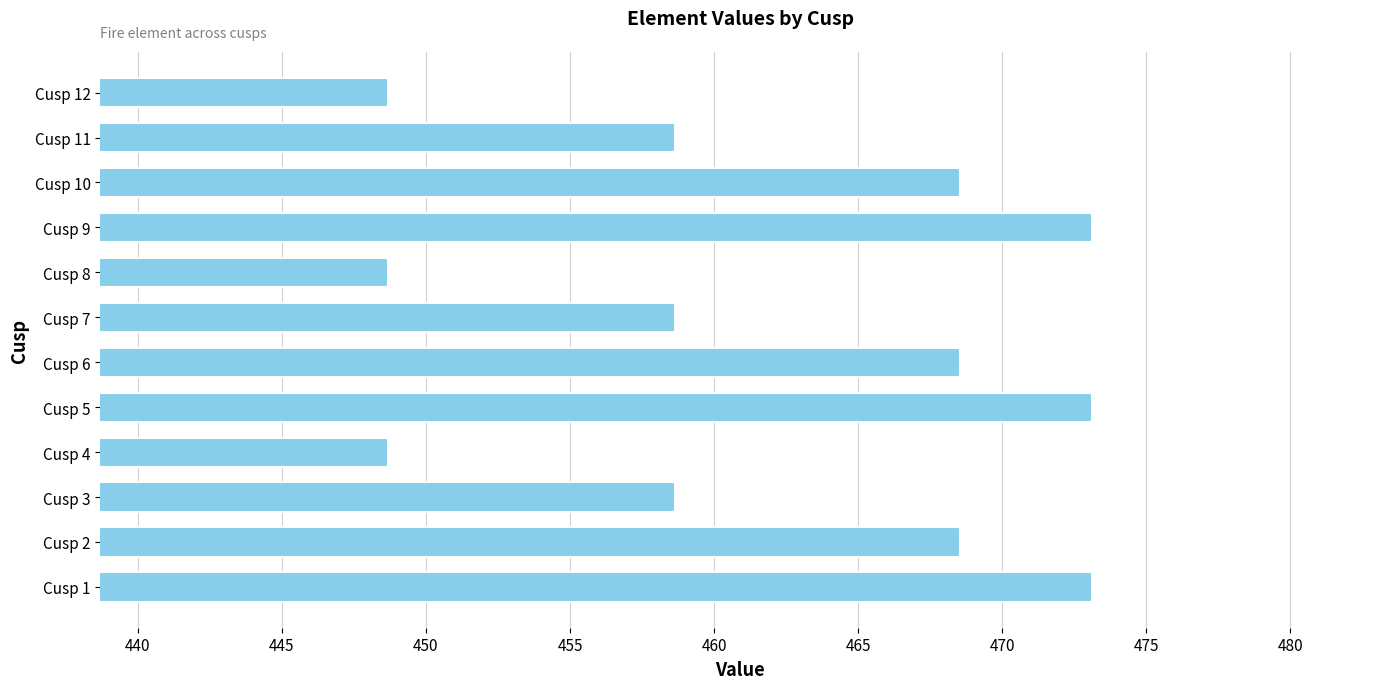

What is the maximum value shown in the chart?

473.1